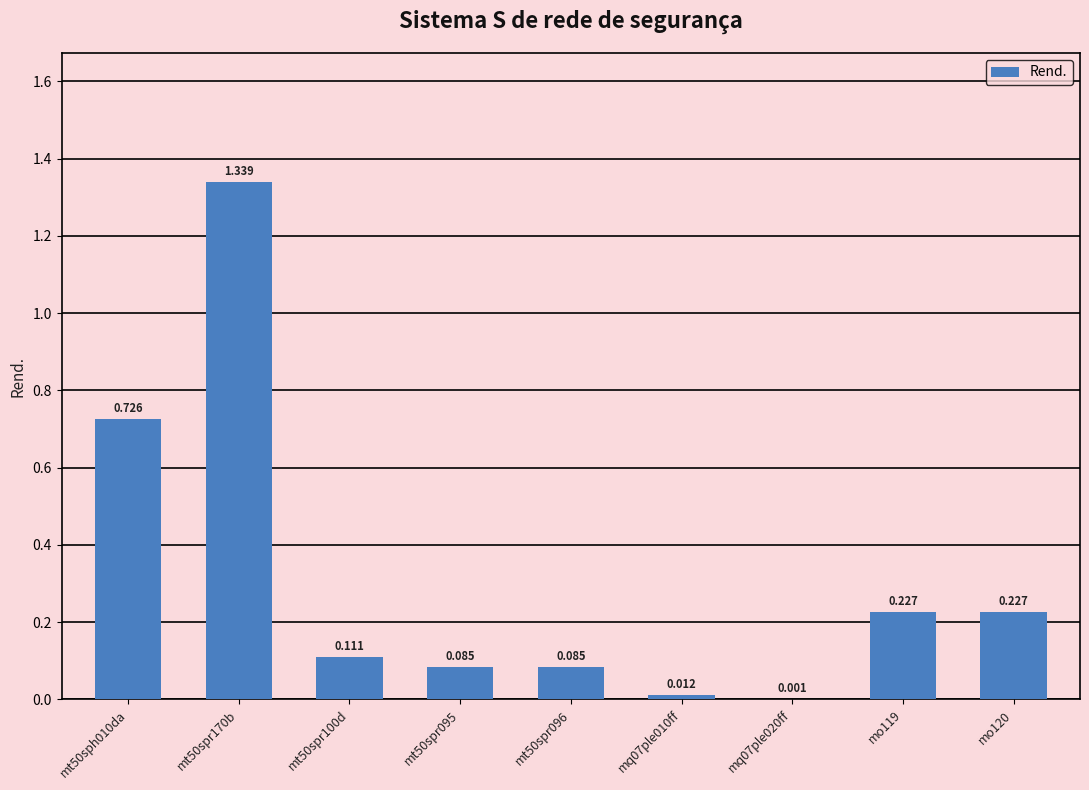

Rank the categories by value from lowest to highest.

mq07ple020ff, mq07ple010ff, mt50spr095, mt50spr096, mt50spr100d, mo119, mo120, mt50sph010da, mt50spr170b